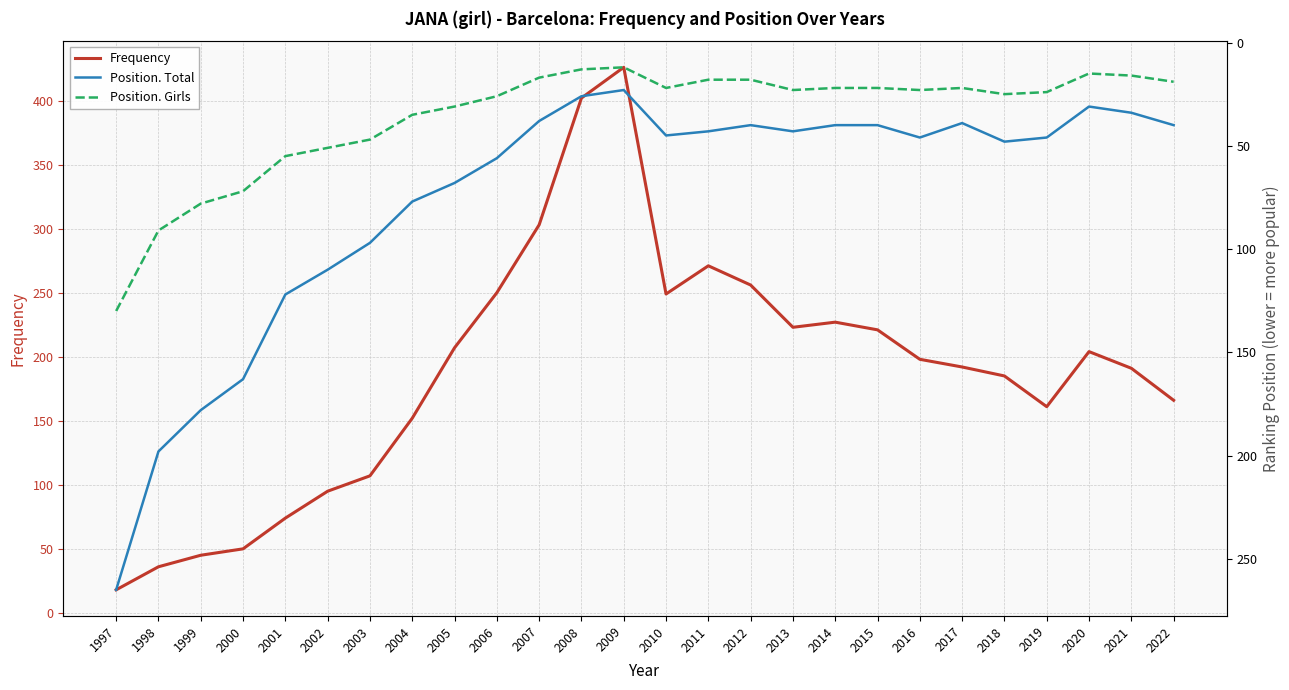

In Position. Total, how many points are lower than both neighbors (excluding endpoints)?

4